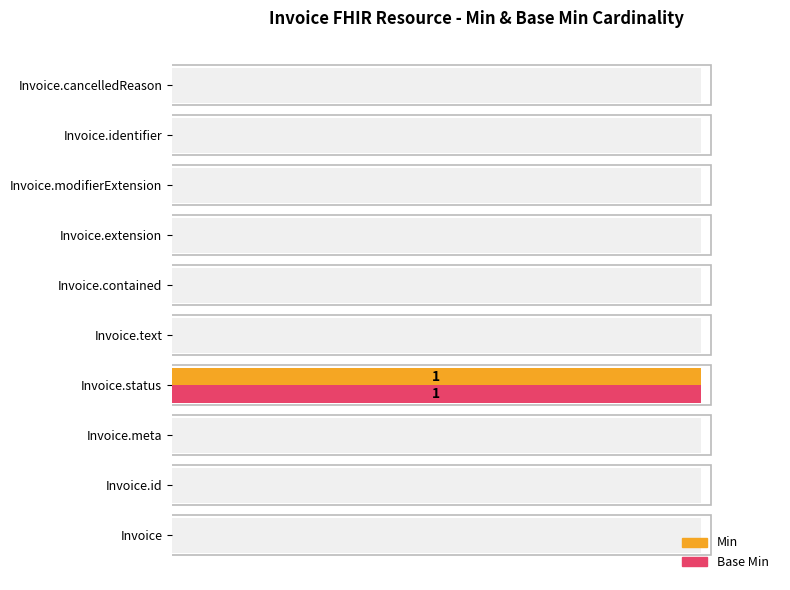

How many groups of bars are there?

10